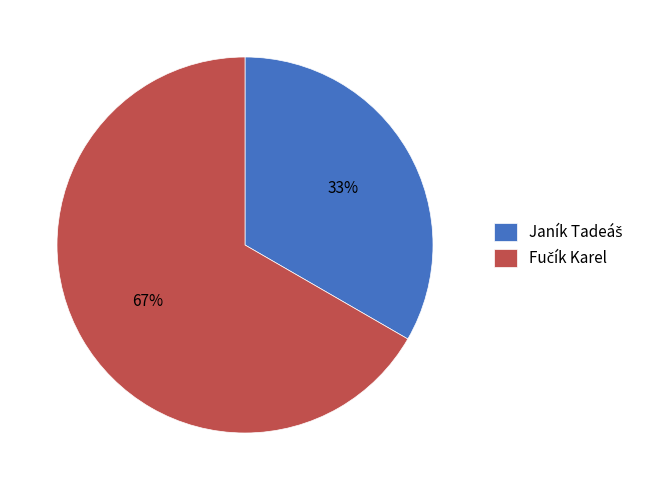

To the nearest percent, what is the average slice percentage?

50%